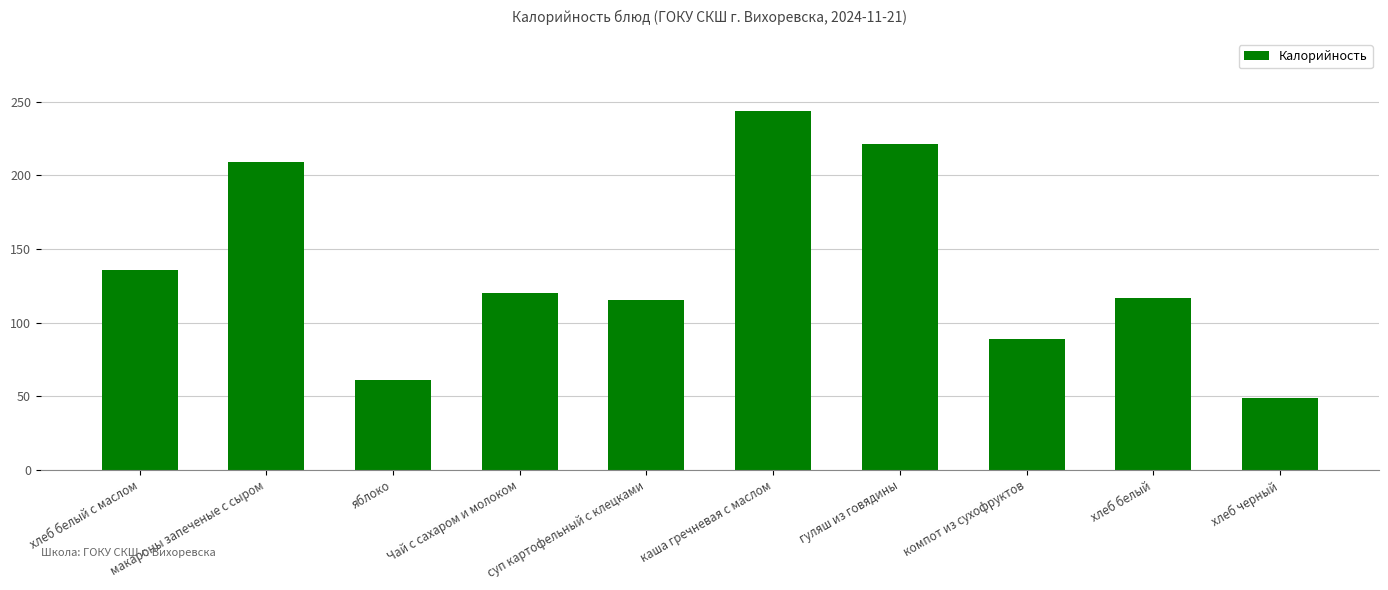

What position from the right is каша гречневая с маслом?

5